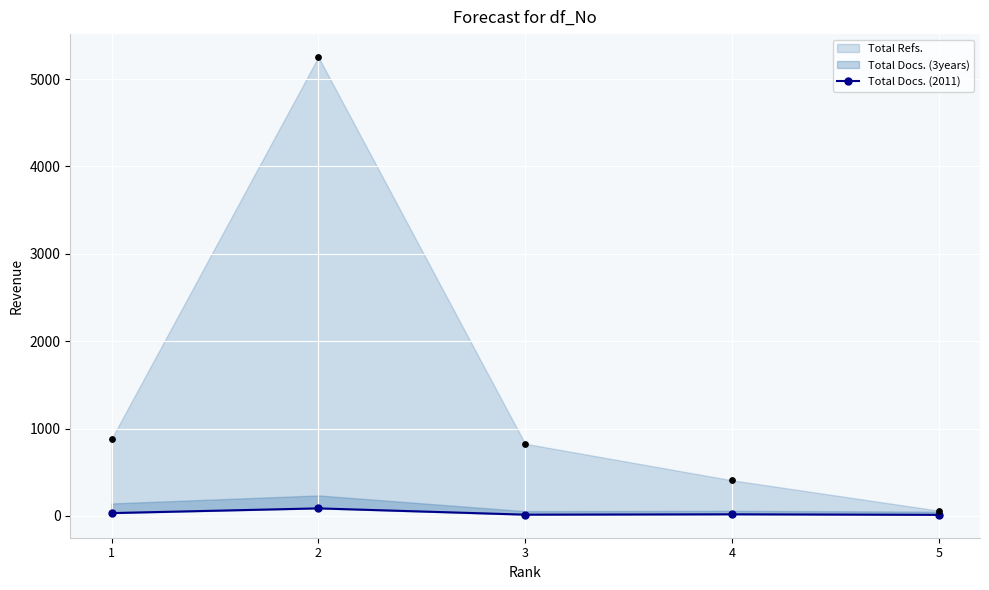

Approximately how many times larger is the value at 2 compared to 3?

6.1